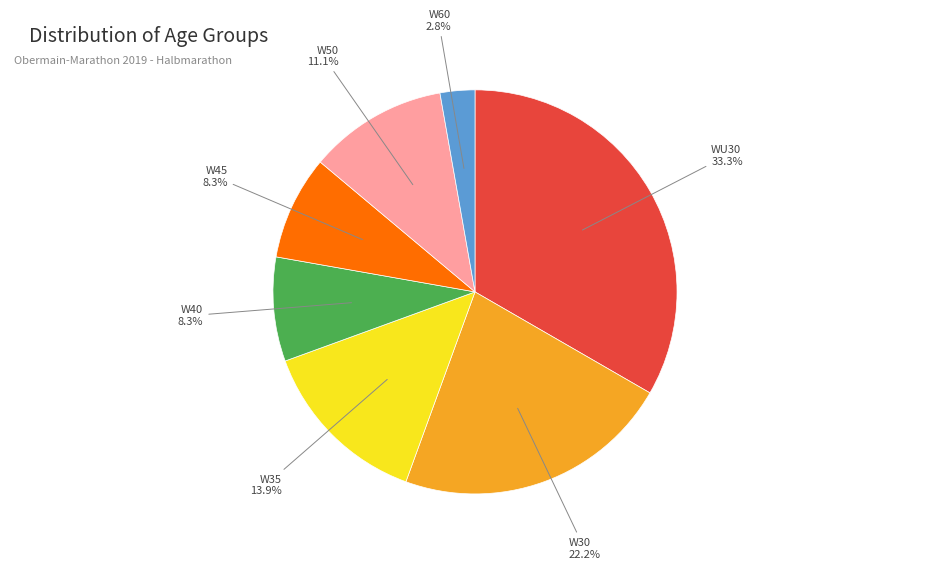

Does any single category account for the majority?

No